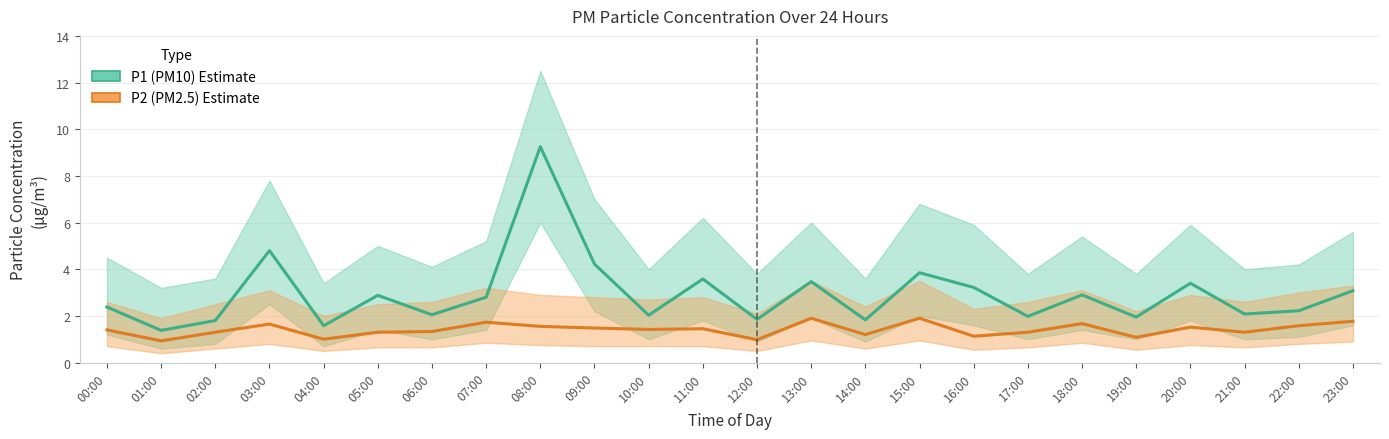

What is the difference between the maximum and minimum values in the P2 (PM2.5) series?

1.0